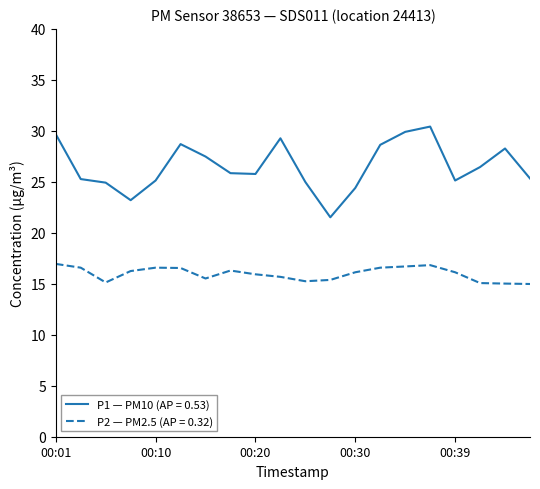

What is the minimum value for P1 — PM10 (AP = 0.53)?

21.5